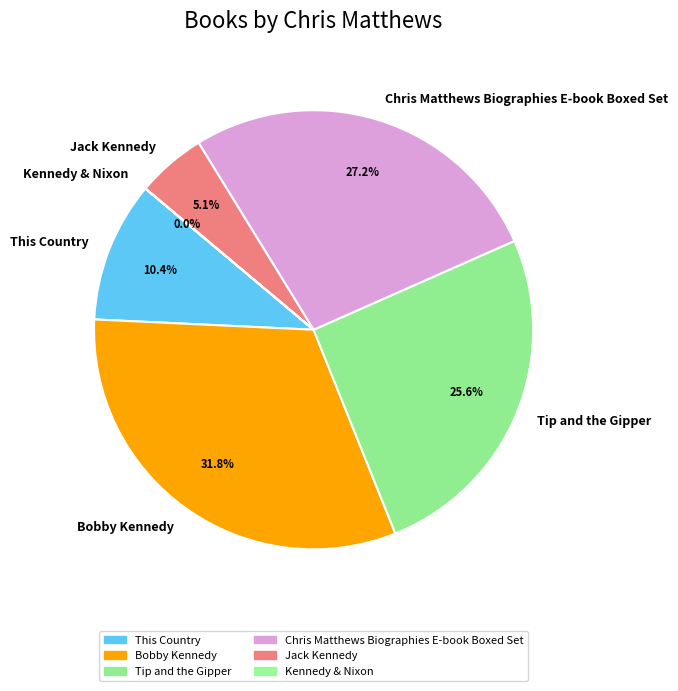

To the nearest percent, what portion does Tip and the Gipper represent?

26%